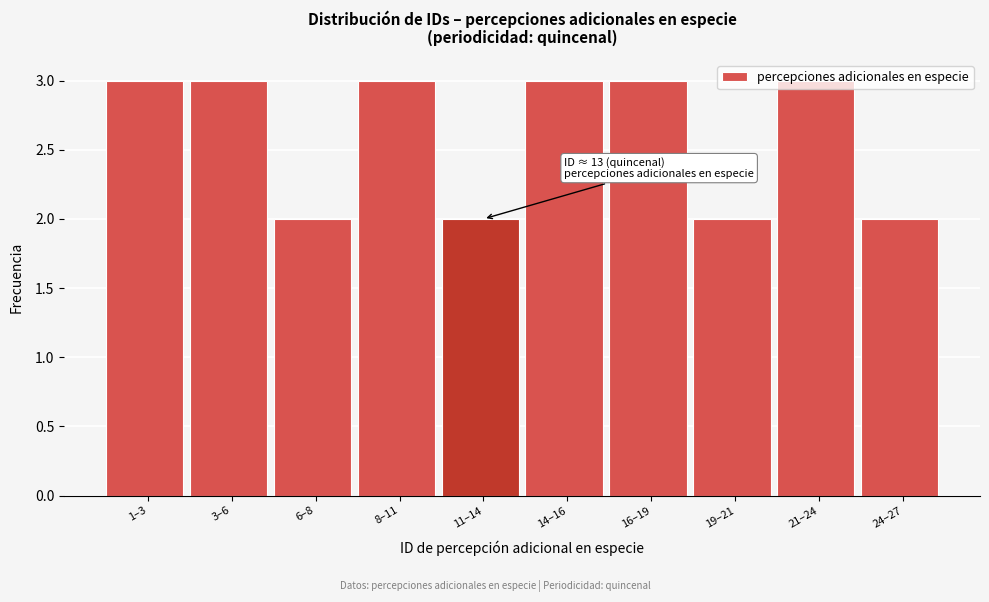

The chart shows a value of 3 at 14–16. True or false?

True